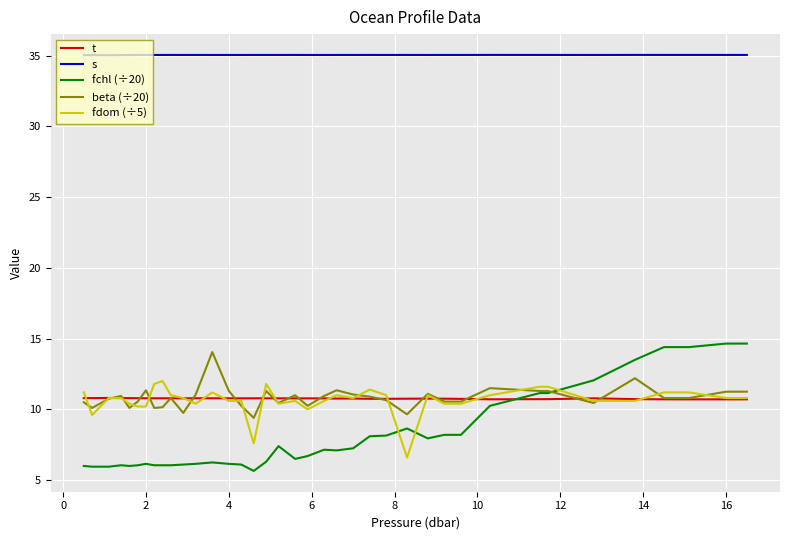

Which series has the largest range (max minus min)?

fchl (÷20)